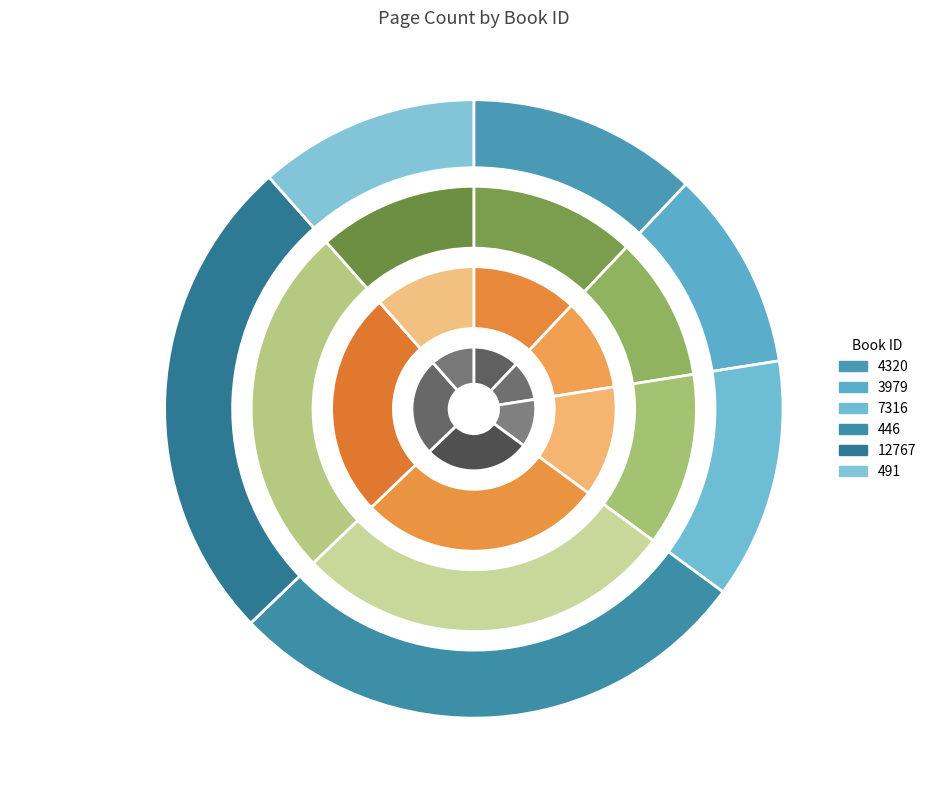

Does 446 represent more than half of the total?

No